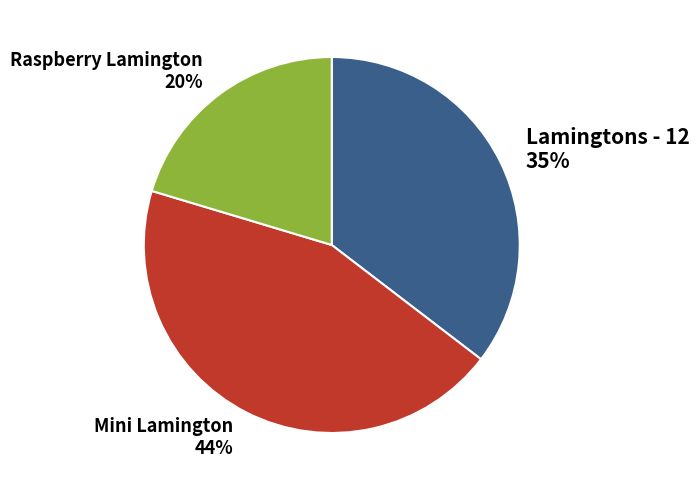

Which has a higher value, Raspberry Lamington or Lamingtons - 12?

Lamingtons - 12